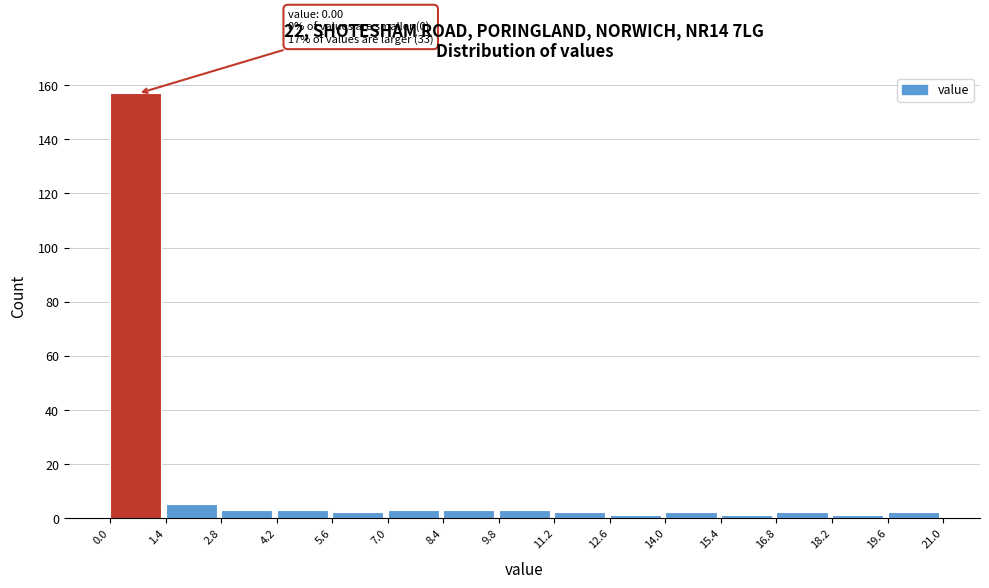

Over which range of the x-axis is the bar tallest?

0.0 to 1.4